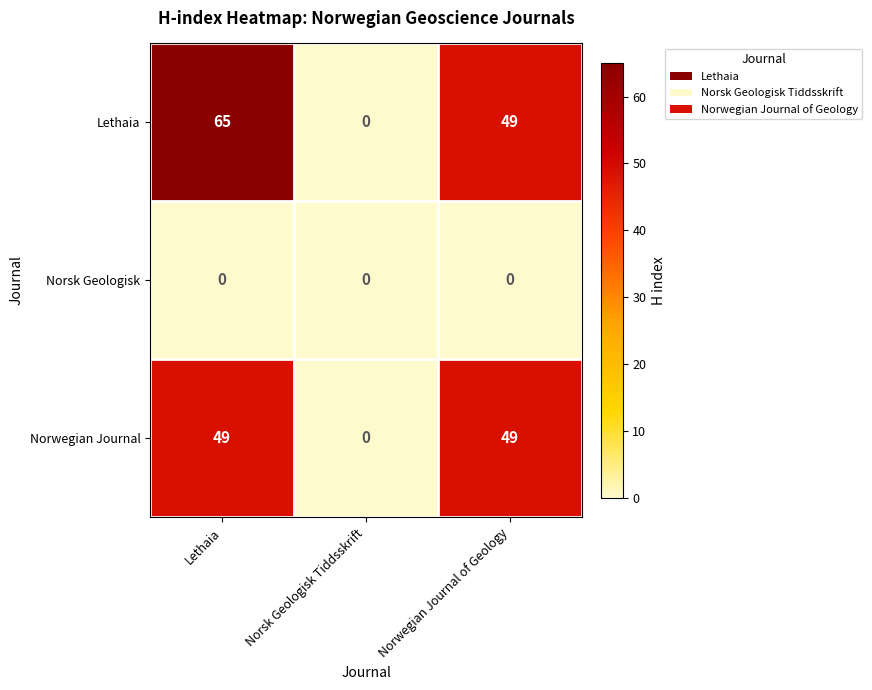

List the series in order of their peak value, highest first.

Lethaia, Norwegian Journal, Norsk Geologisk